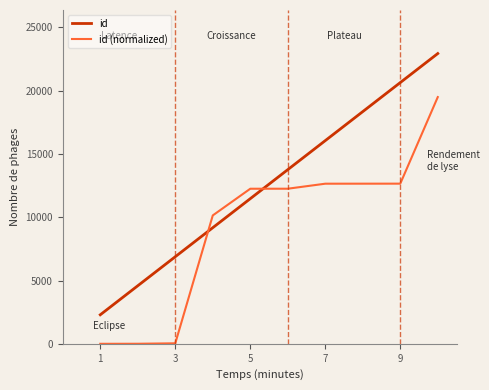

True or false: id and id (normalized) intersect in this chart.

True